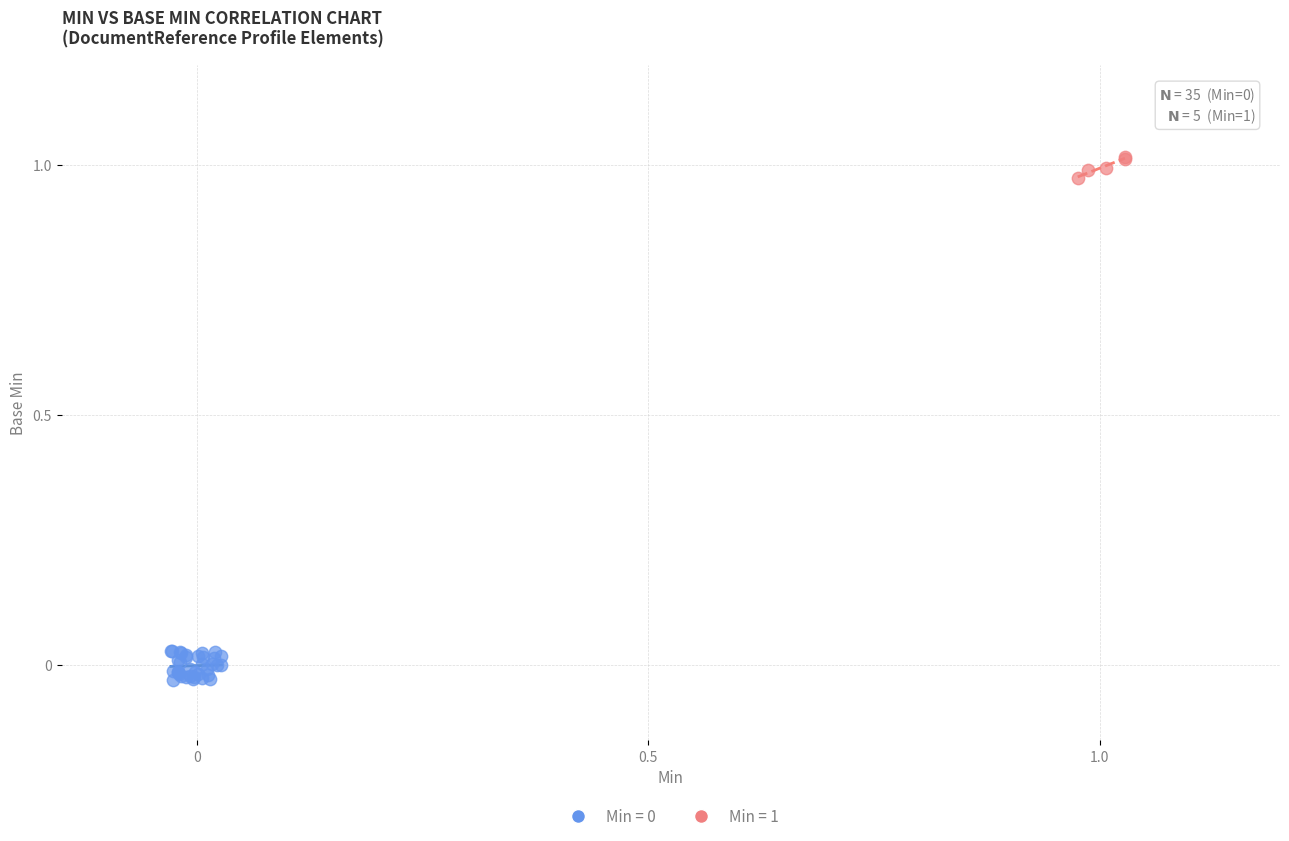

Which series contains the highest Y value?

Min = 1